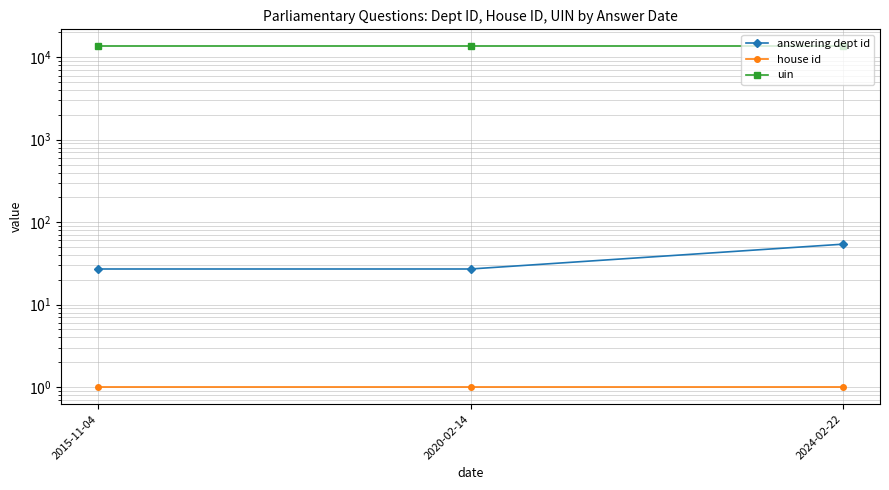

Is it true that house id equals 1 at 2020-02-14?

True